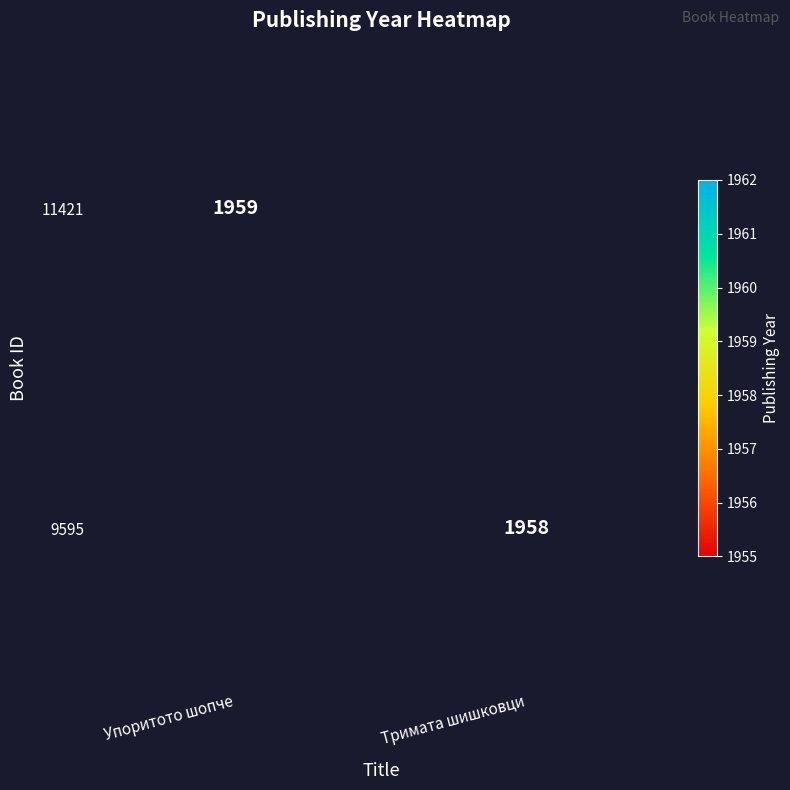

At how many categories does at least one series exceed 1958?

1